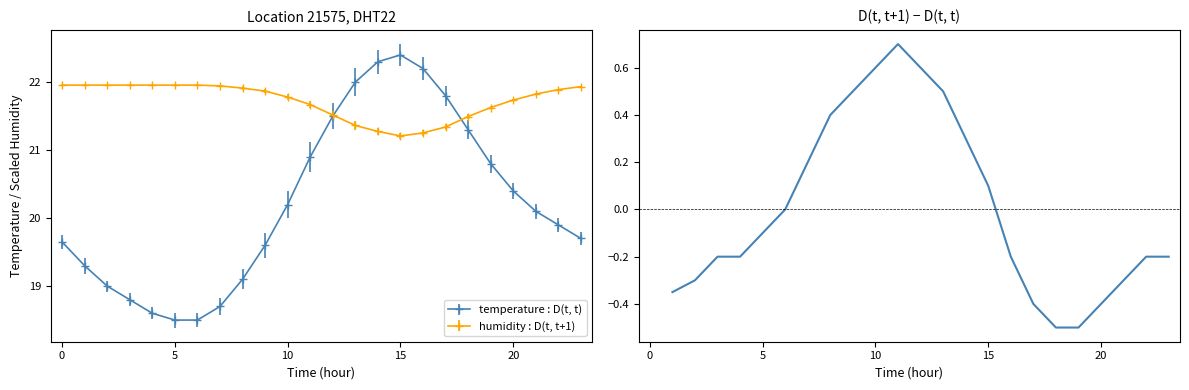

Reading left to right, what are all the values shown in this chart?

-0.3	-0.3	-0.2	-0.2	-0.1	0.0	0.2	0.4	0.5	0.6	0.7	0.6	0.5	0.3	0.1	-0.2	-0.4	-0.5	-0.5	-0.4	-0.3	-0.2	-0.2